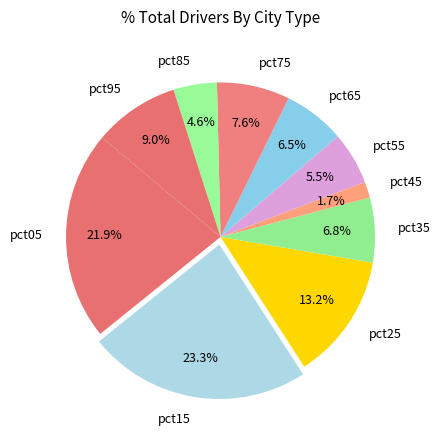

Is it true that pct35 is 7% of the pie?

True